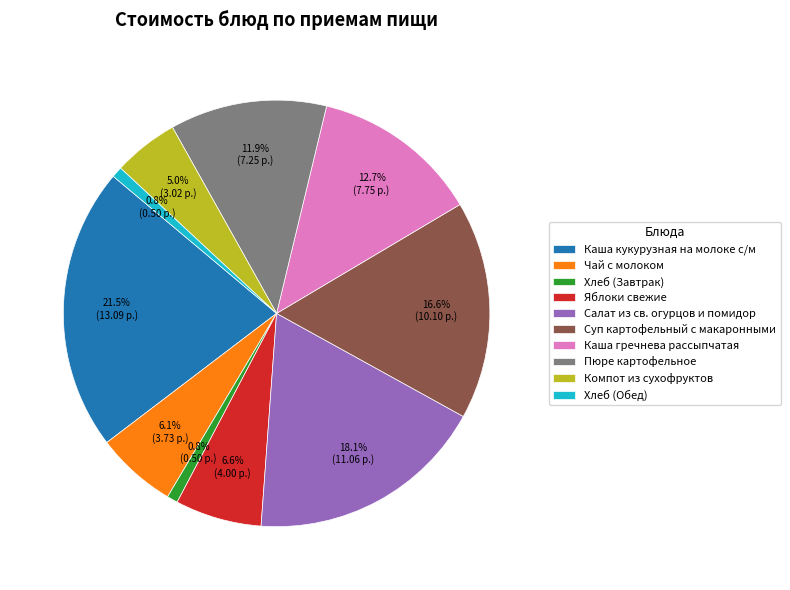

To the nearest percent, what is the difference between the largest and smallest slice percentages?

21%